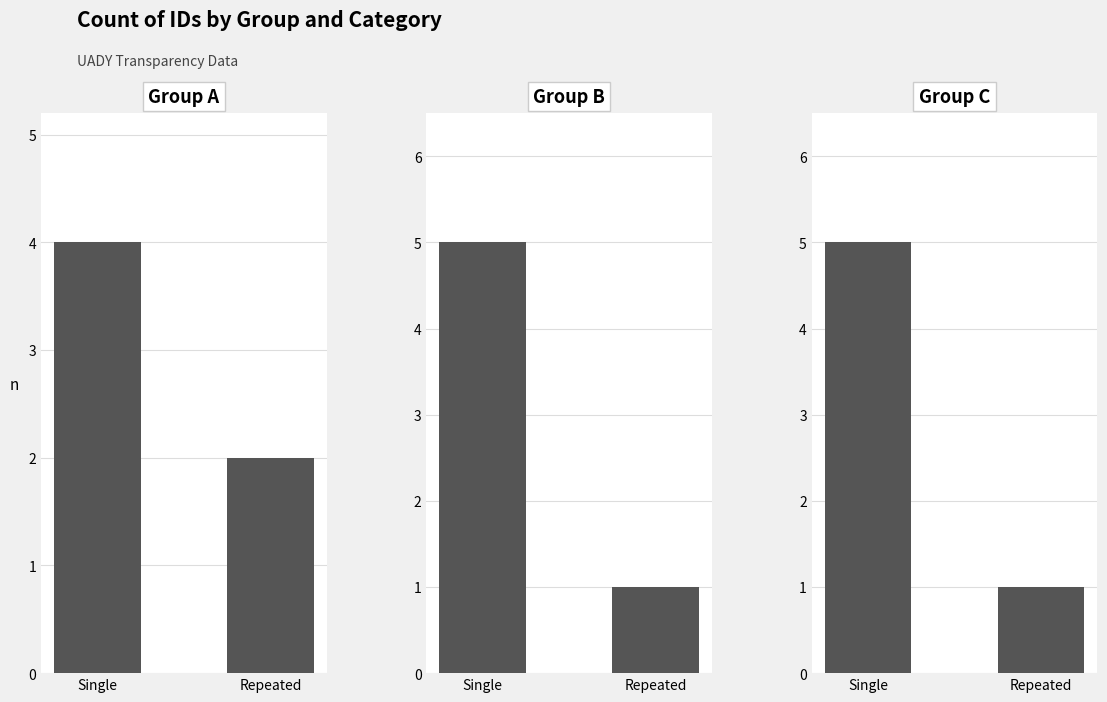

What are all the series names shown in the legend?

Group A, Group B, Group C